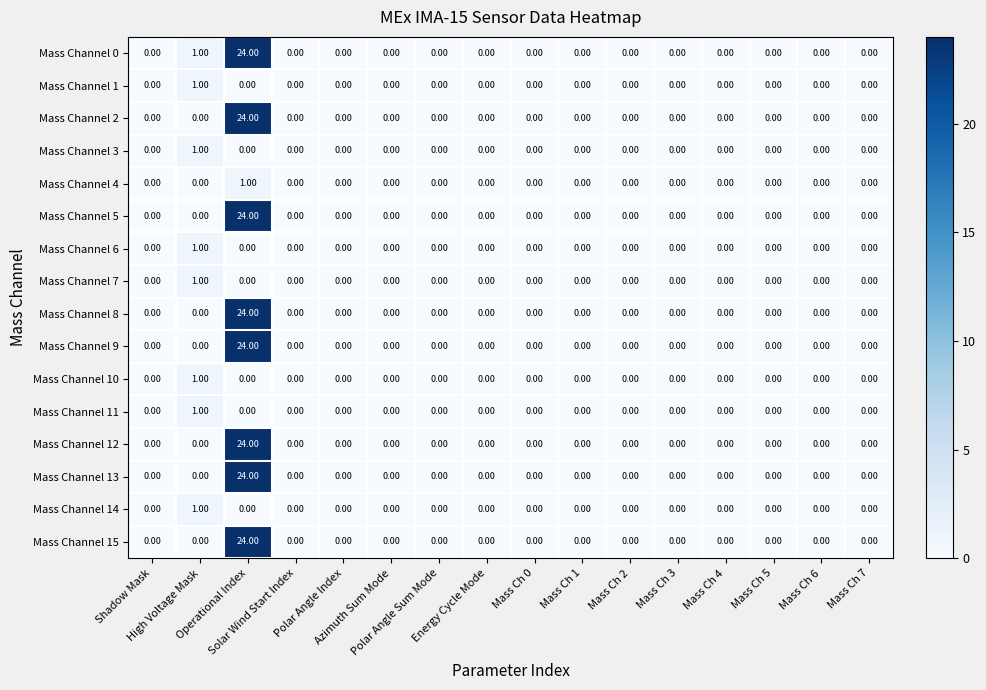

What is the sum of all Mass Channel 8 values?

24